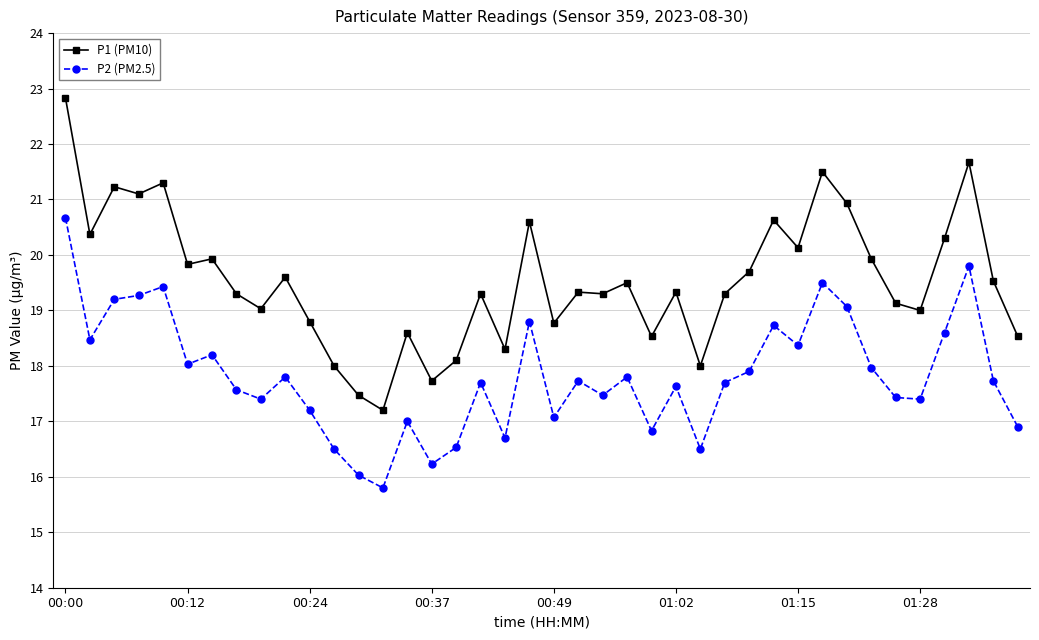

What is the difference between the maximum and minimum values in the P2 (PM2.5) series?

4.9